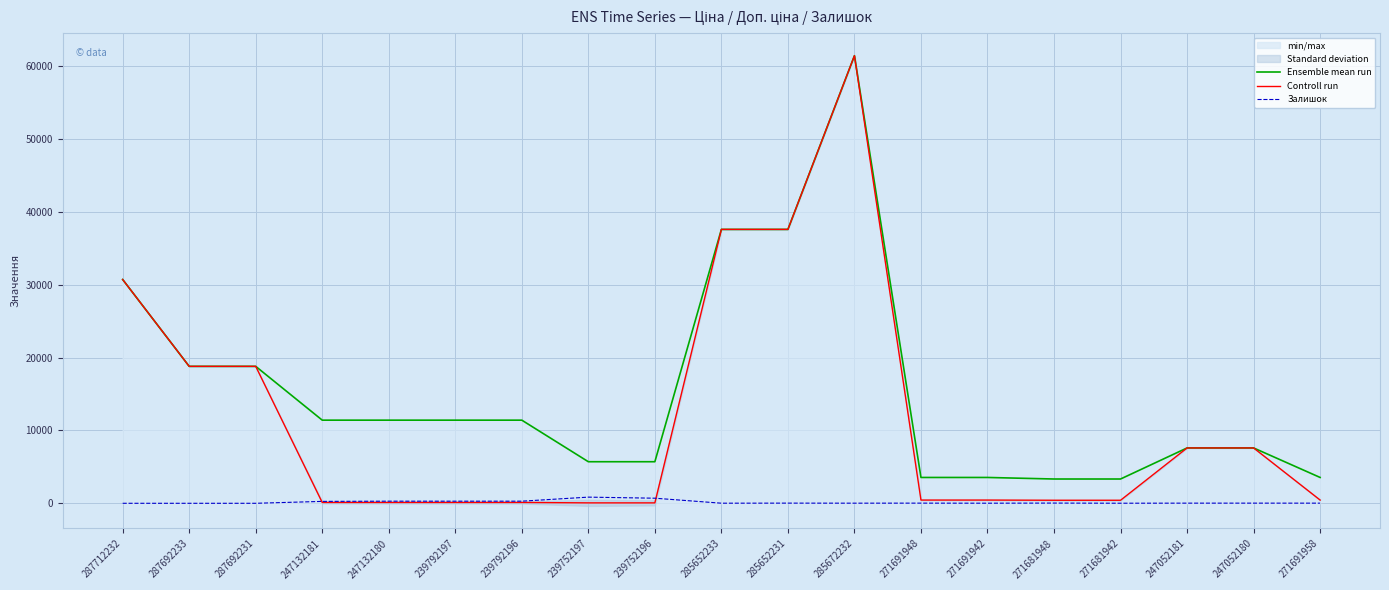

How many lines are shown in the chart?

3